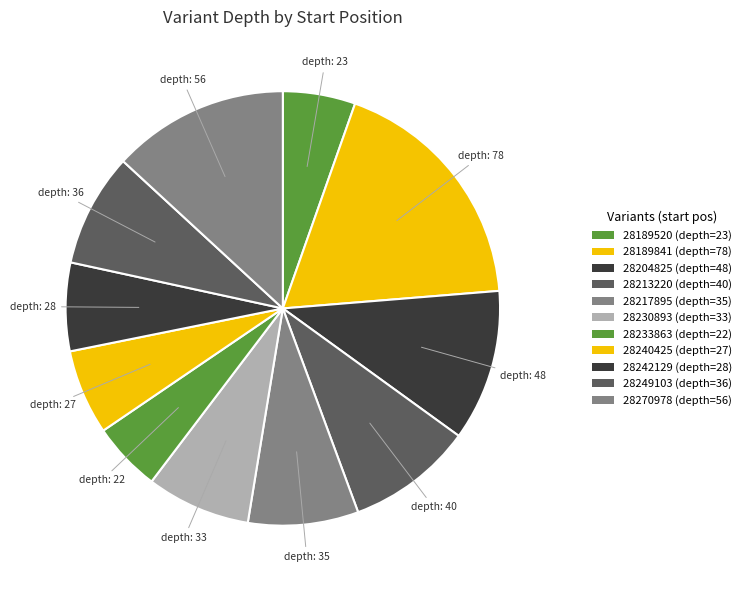

To the nearest percent, what is the average slice percentage?

9%